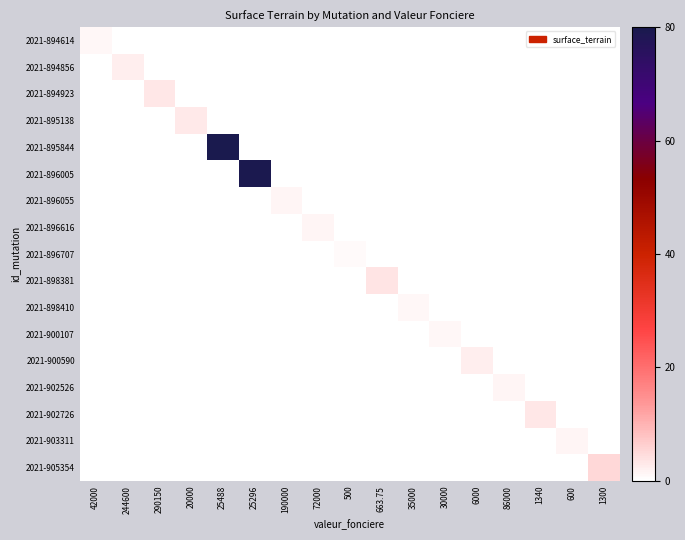

At how many categories does at least one series exceed 20?

2